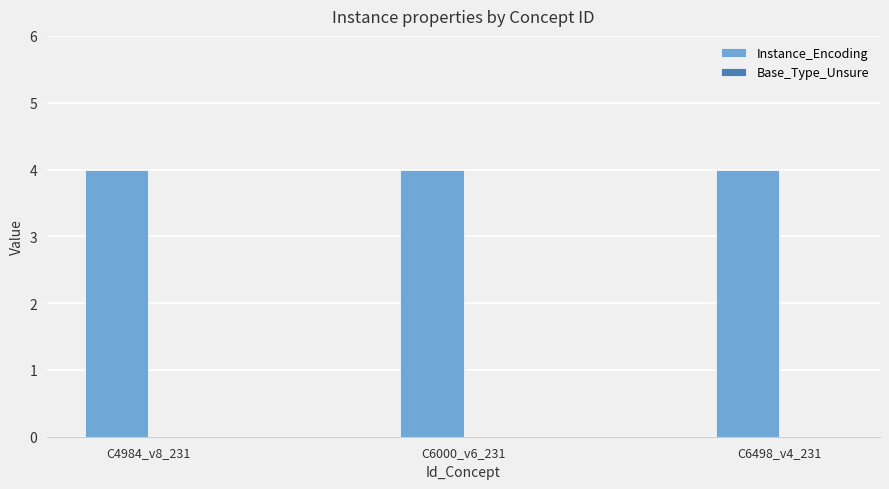

Which series has the largest total across all categories?

Instance_Encoding